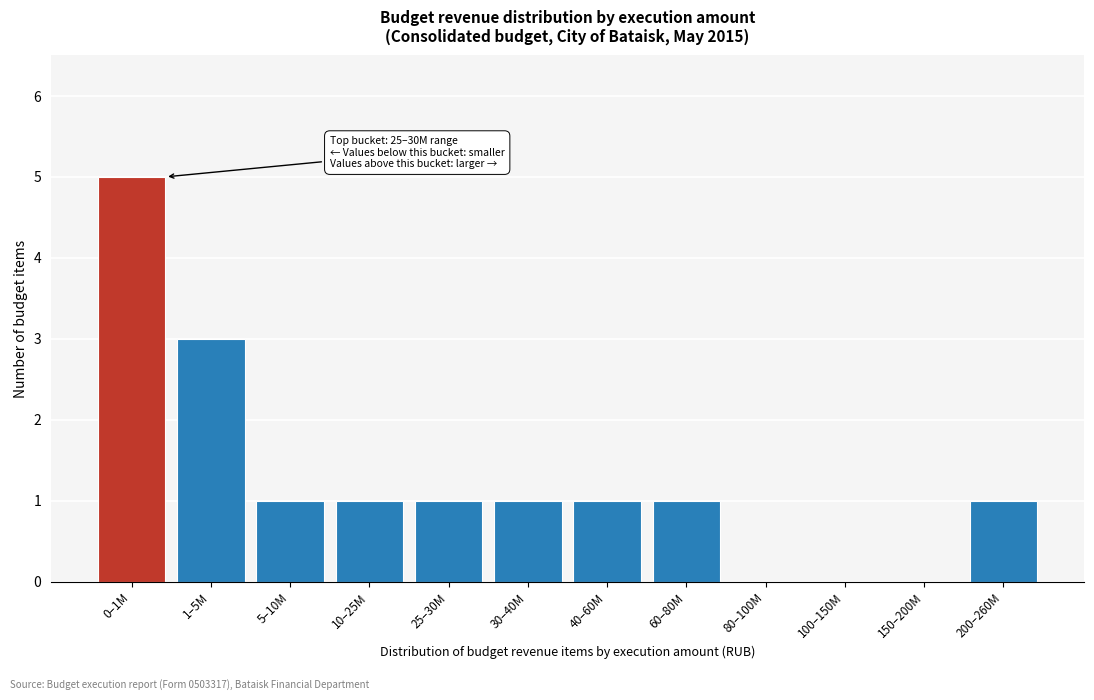

Reading left to right, list all the values displayed in this chart.

0–1M=5	1–5M=3	5–10M=1	10–25M=1	25–30M=1	30–40M=1	40–60M=1	60–80M=1	80–100M=0	100–150M=0	150–200M=0	200–260M=1